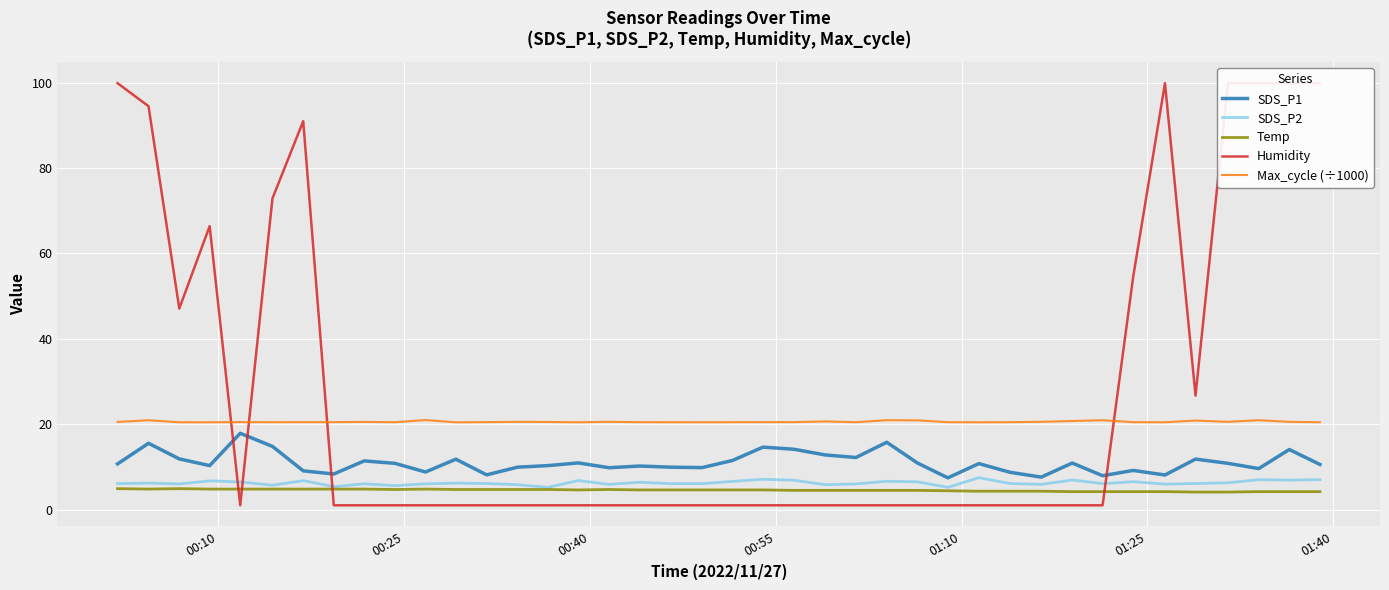

True or false: Max_cycle (÷1000) and SDS_P2 intersect in this chart.

False